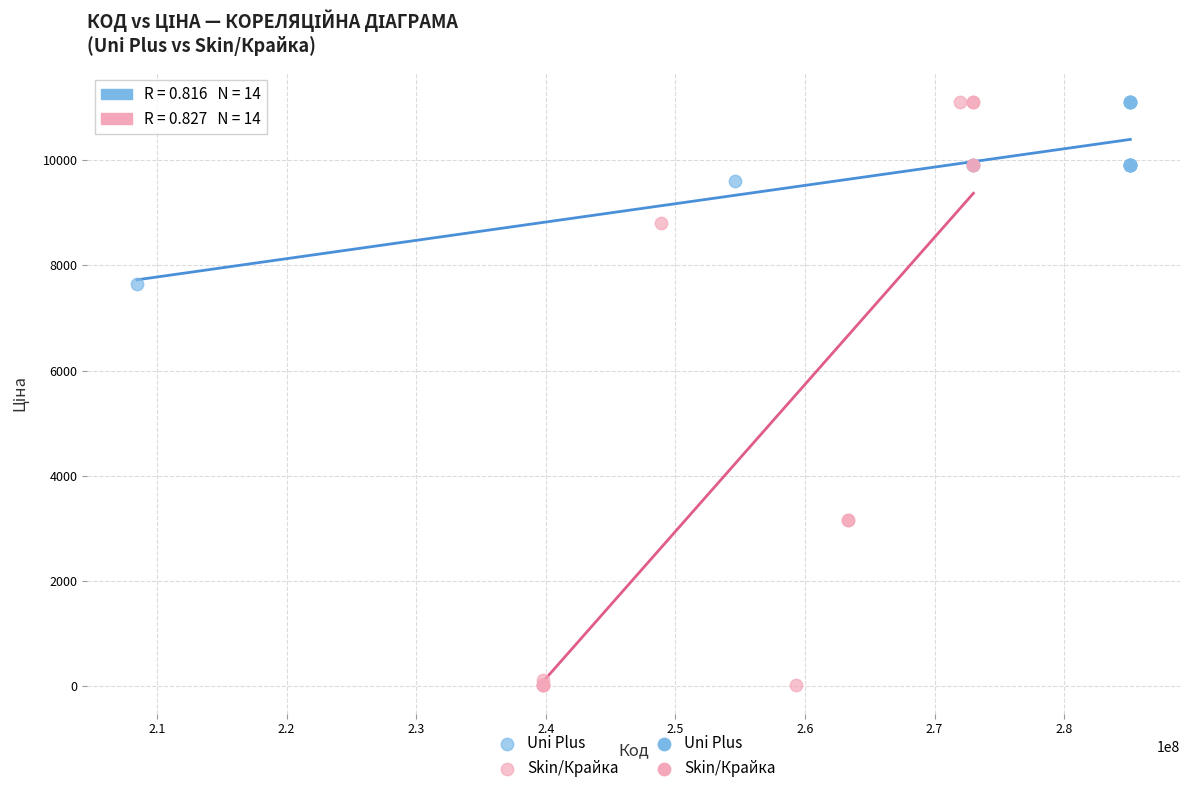

Which series reaches the minimum Y coordinate?

Skin/Крайка